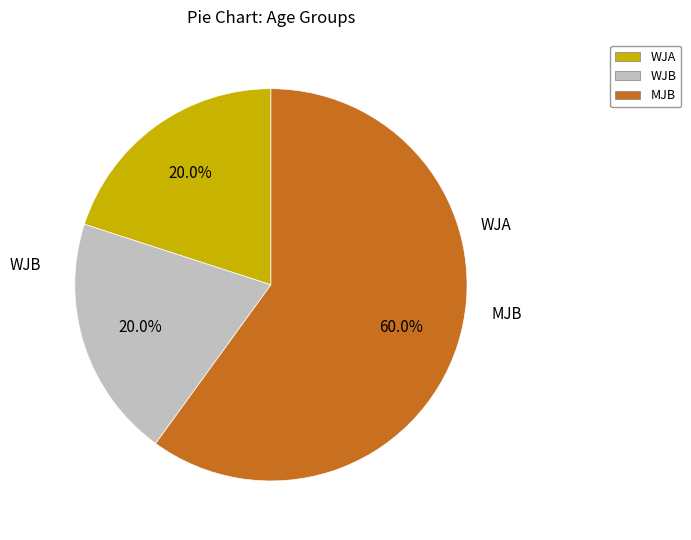

What is the largest slice in the pie chart?

MJB